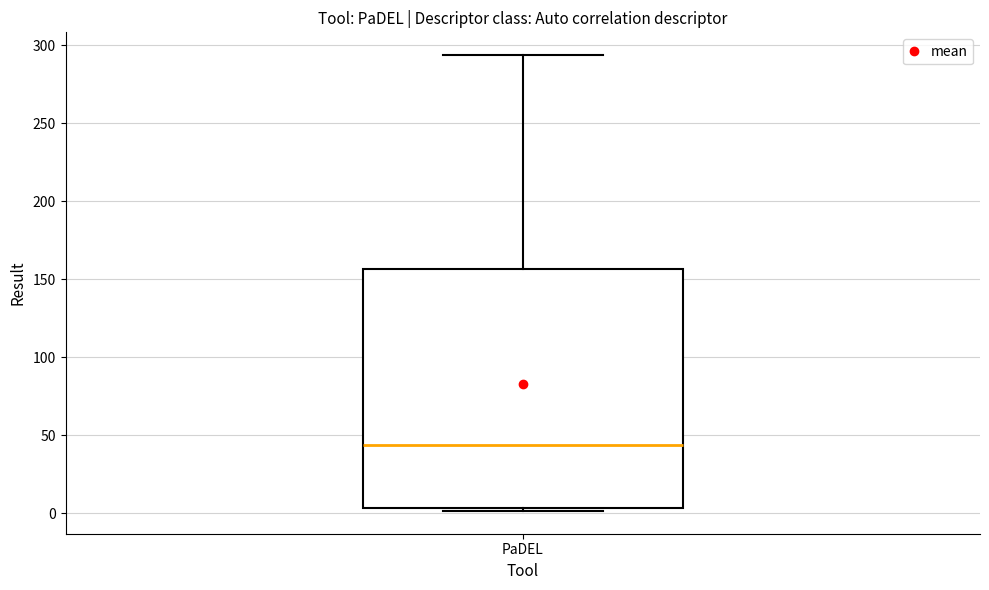

Where does the median line of the box for PaDEL sit on the y-axis? The values are not printed on the chart, so give them approximately, as read against the axis.

45